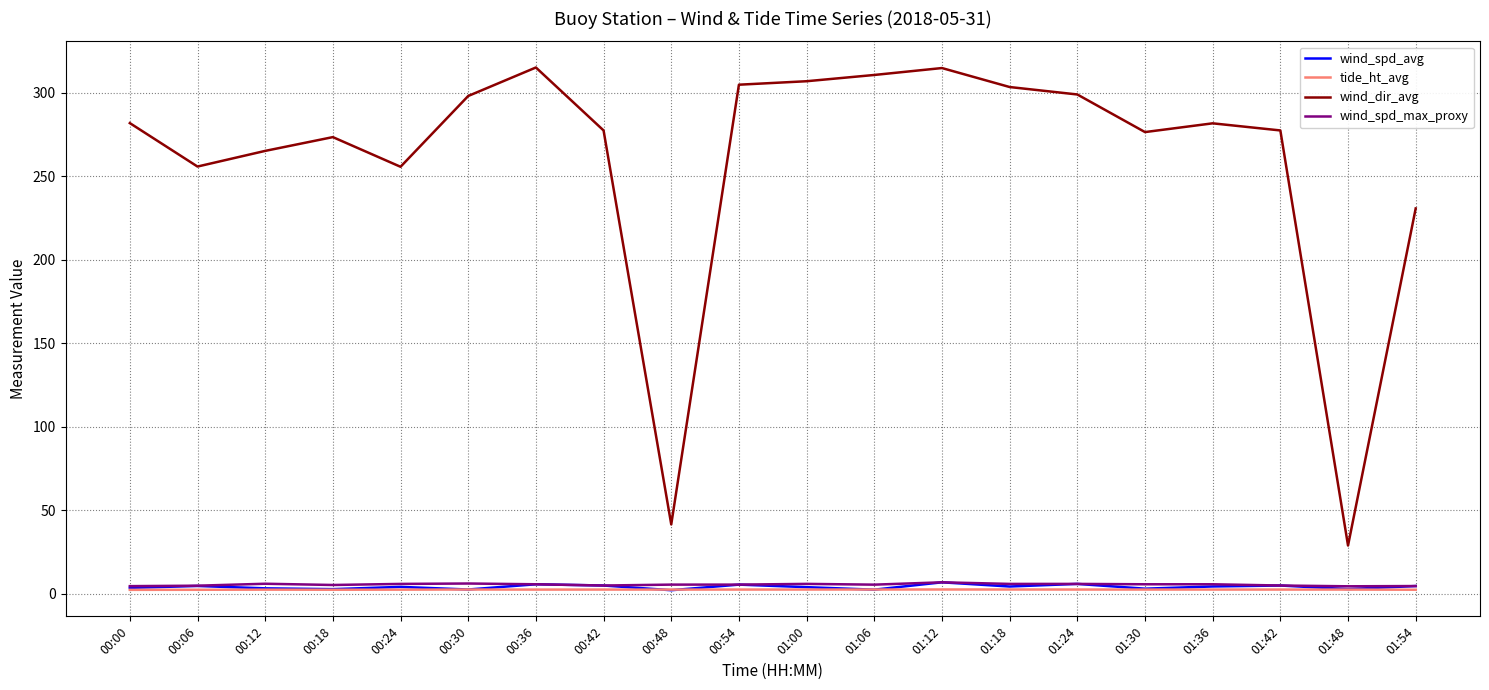

What is the maximum value for wind_dir_avg?

315.2